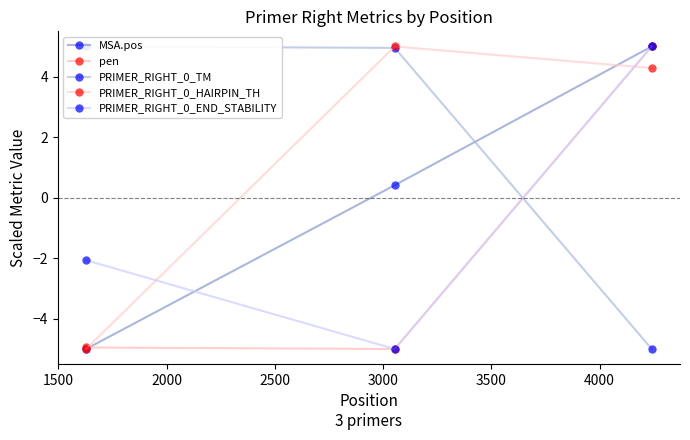

What is the difference between the second highest and minimum values in the PRIMER_RIGHT_0_END_STABILITY series?

2.9